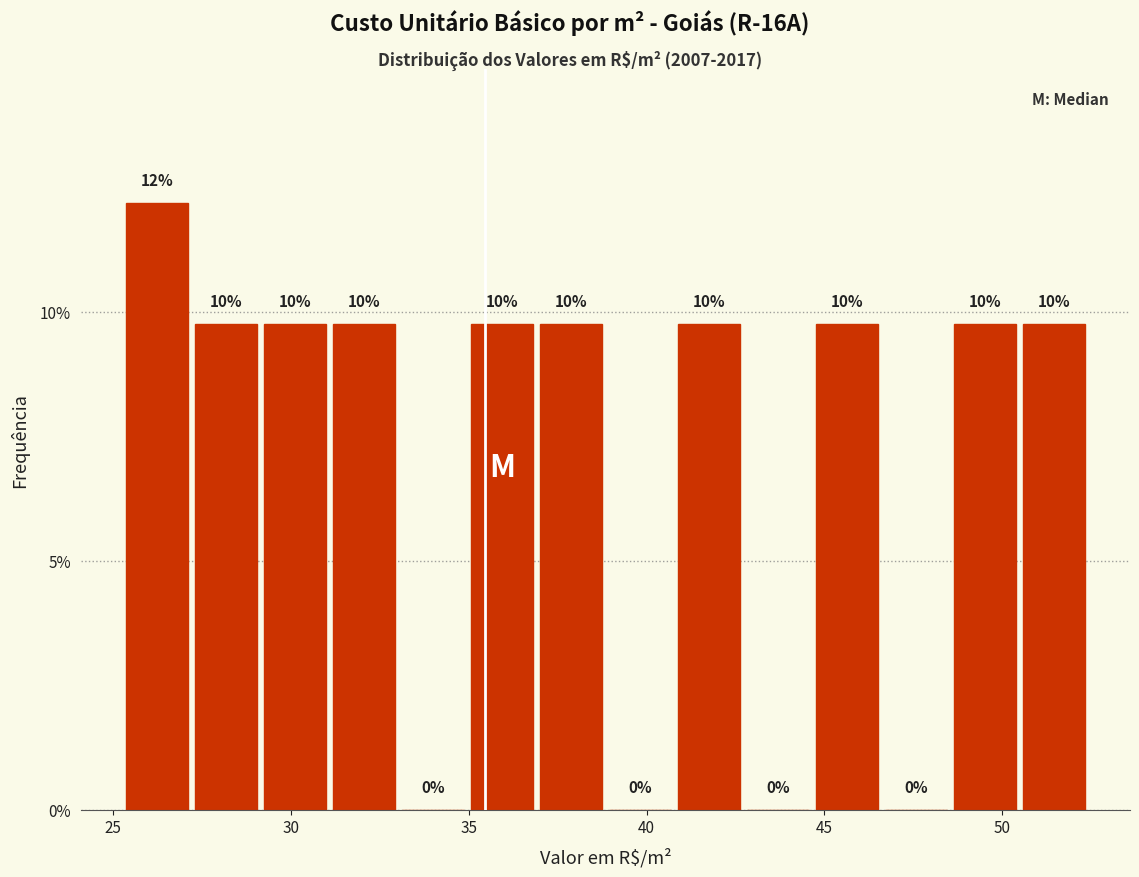

Read against the x-axis, roughly where is the centre of the tallest bar?

26.0